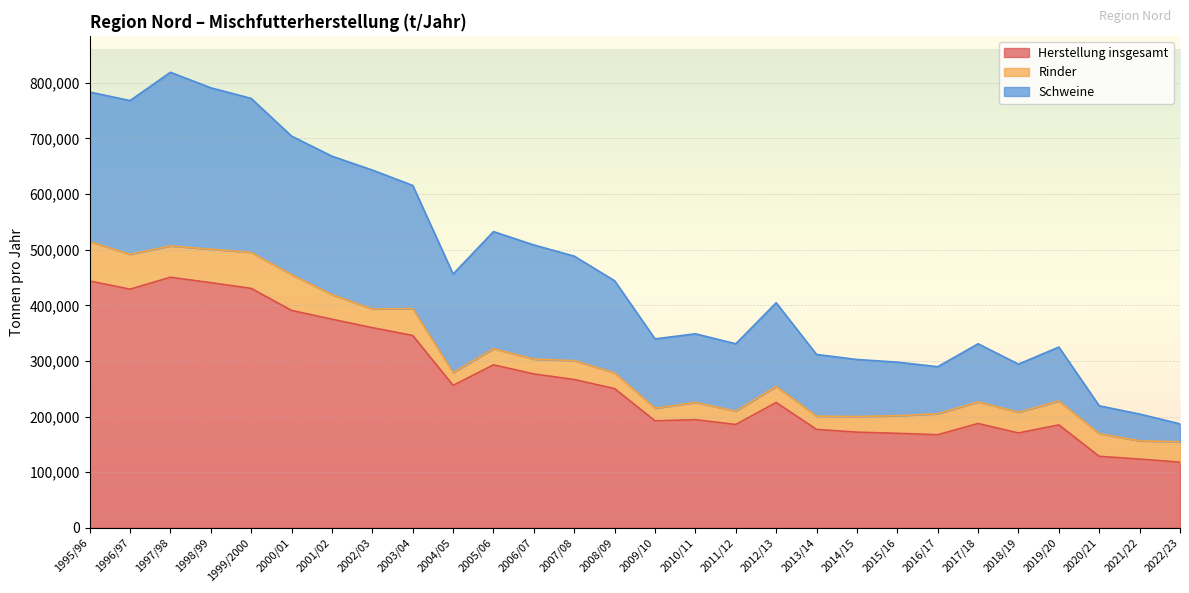

True or false: Schweine and Herstellung insgesamt intersect in this chart.

False